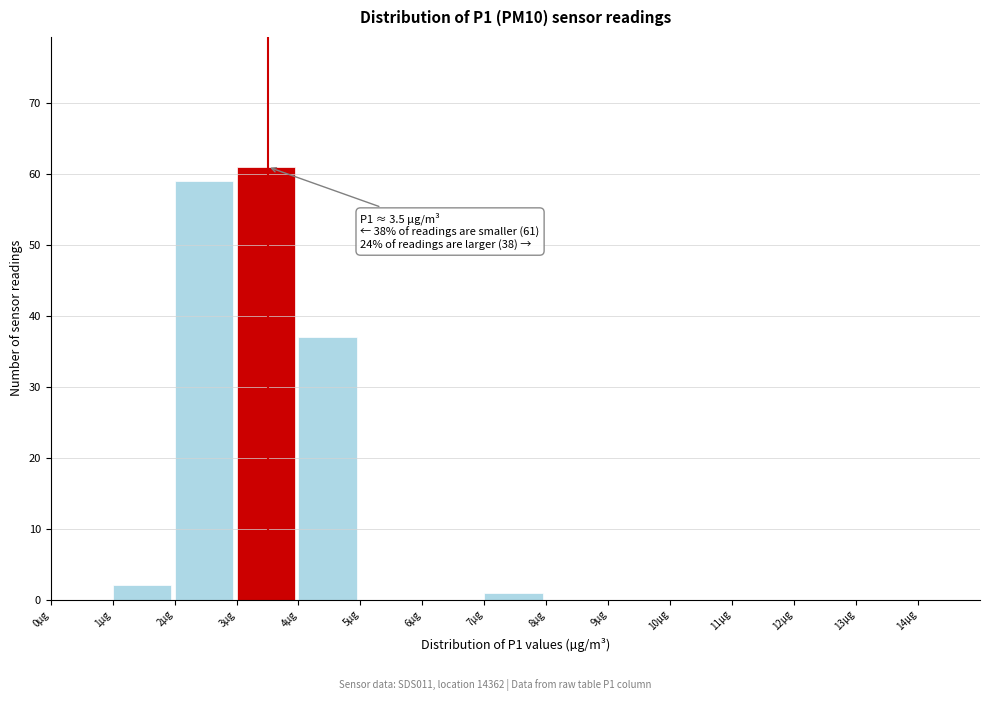

Which range on the x-axis has the tallest bar?

3 to 4